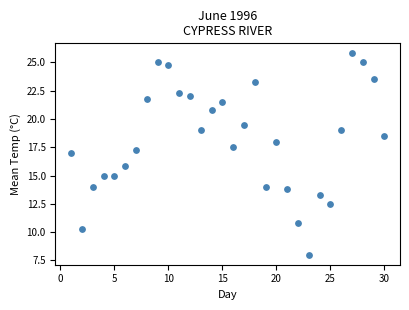

What Y value in the scatter plot is closest to 16?

15.8